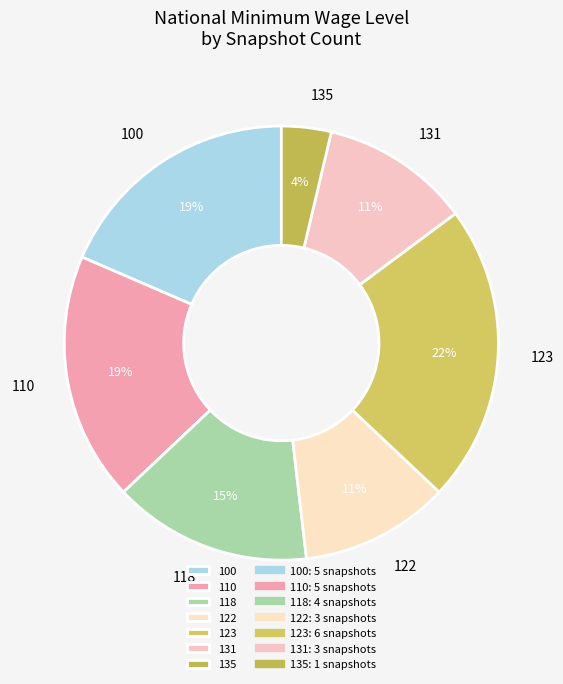

Combined, do 100 and 123 account for over 50%?

No